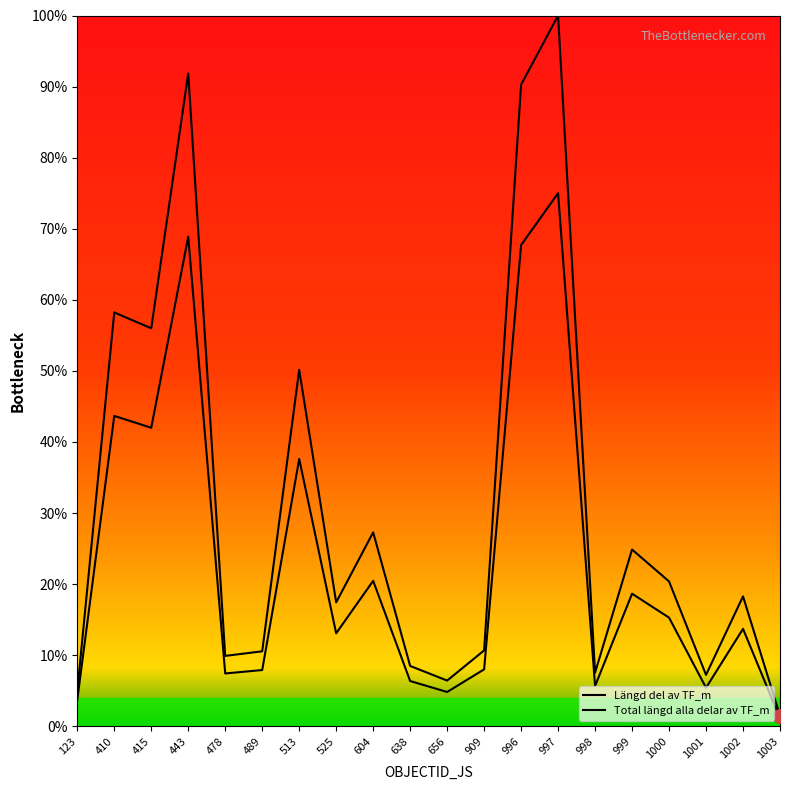

How many distinct data groups are displayed?

2